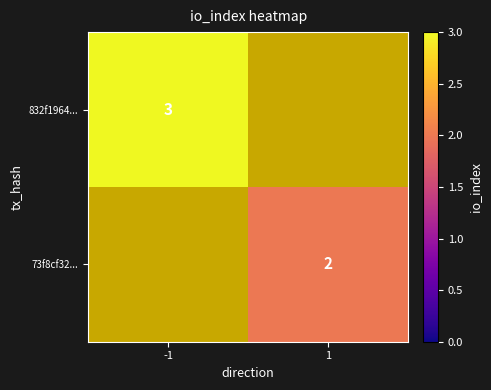

The value of 73f8cf32... at 1 is 2. True or false?

True